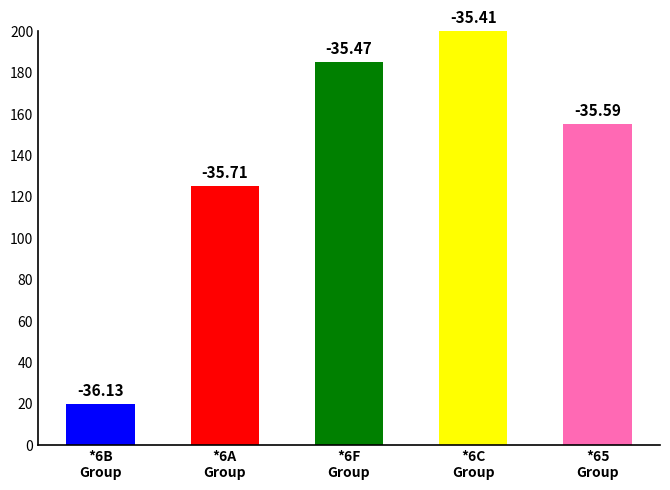

What is the sum of all values?

685.0